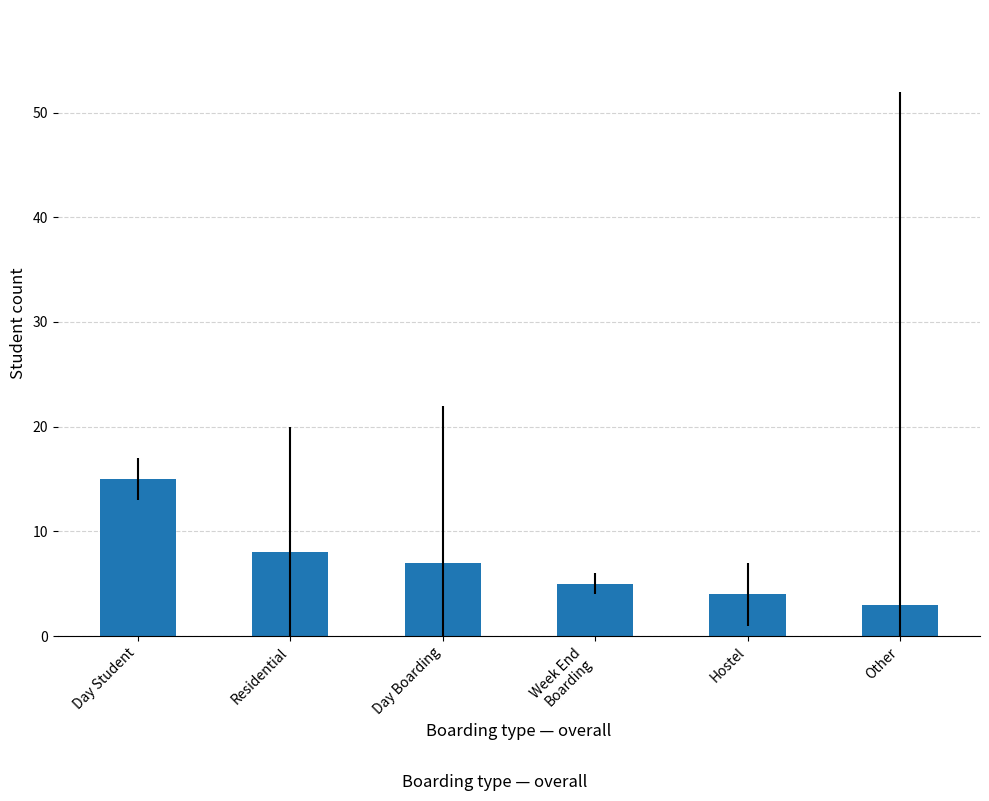

What is the sum of all values?

42